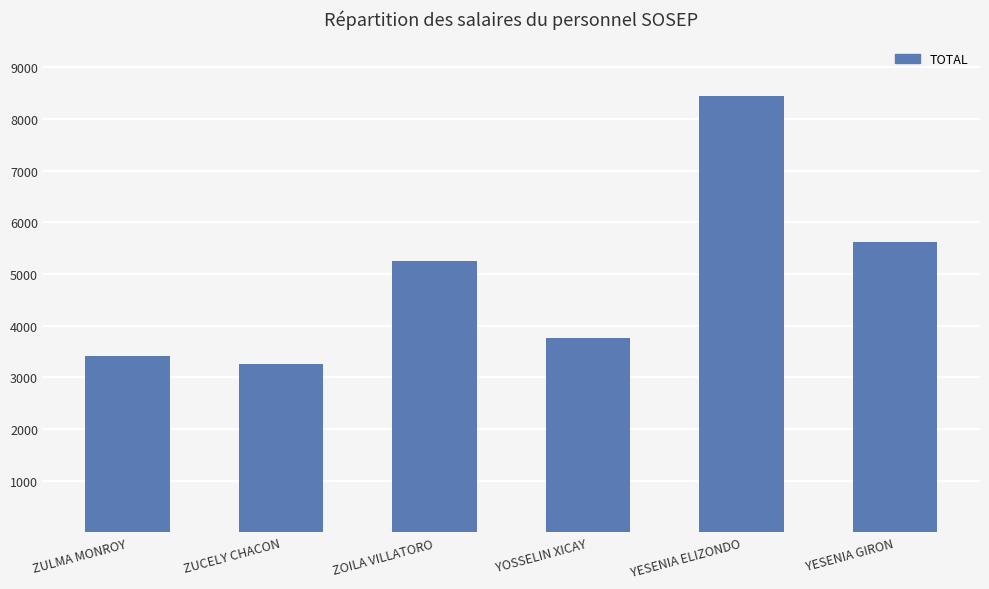

At which category does the chart reach its peak across all series?

YESENIA ELIZONDO